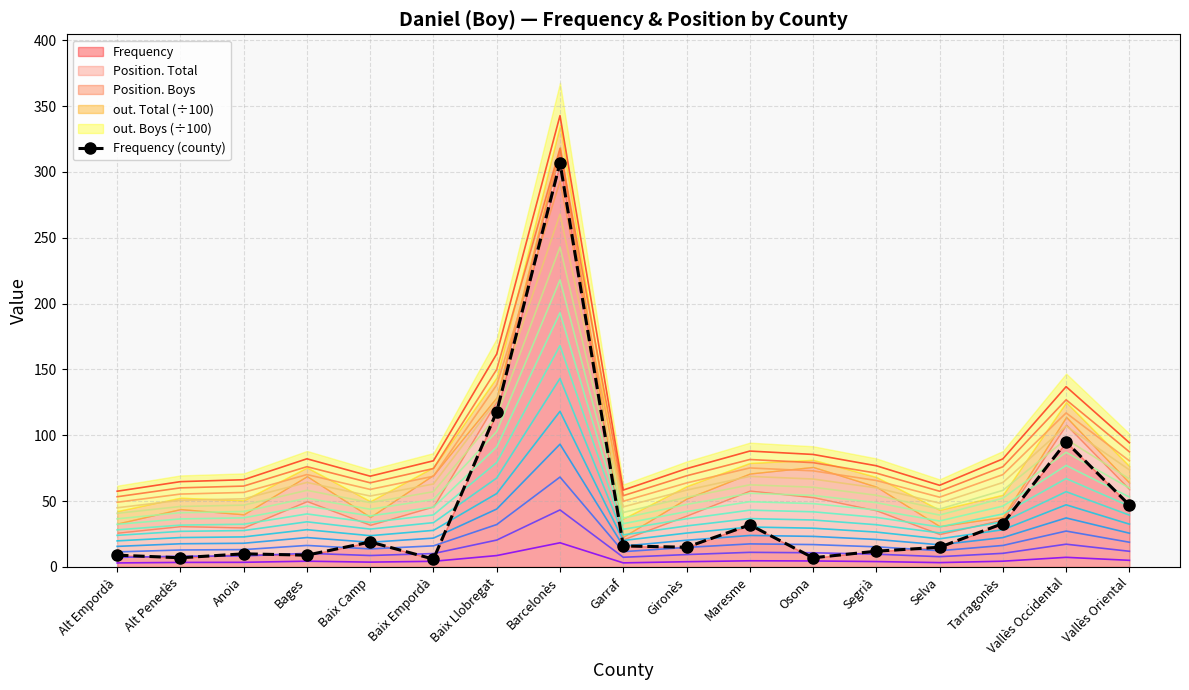

Is it true that the value at Baix Camp is 4?

False